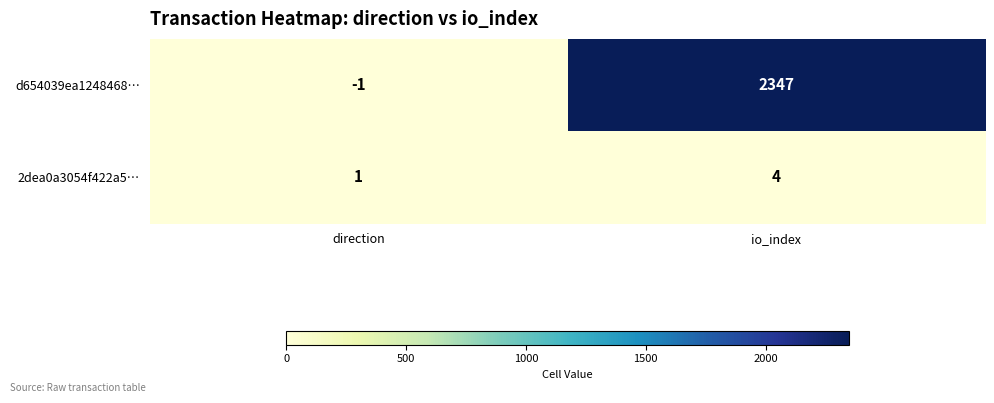

How many data points in 2dea0a3054f422a5… are less than 4?

1